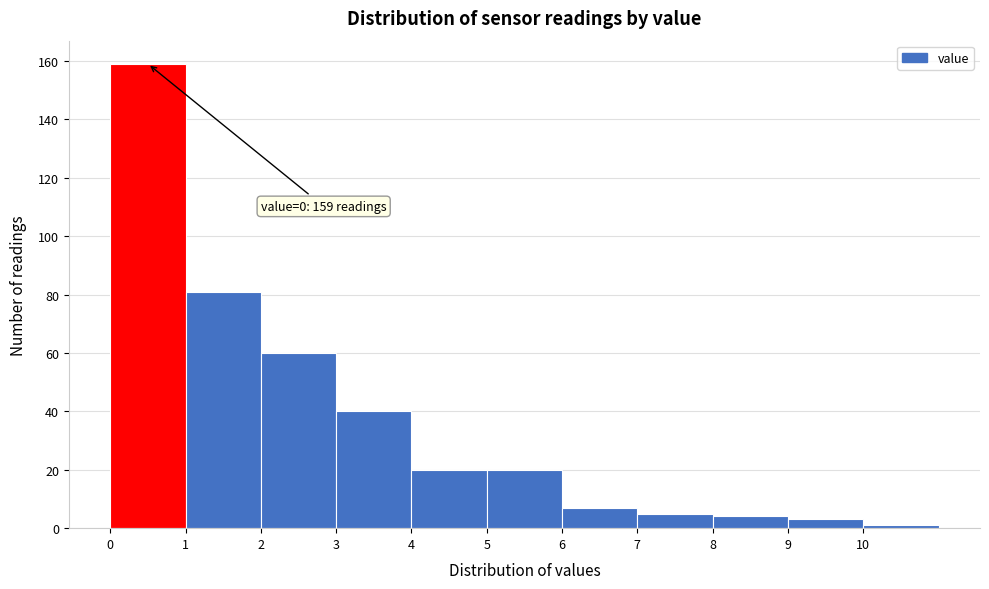

Which range on the x-axis has the tallest bar?

0 to 1